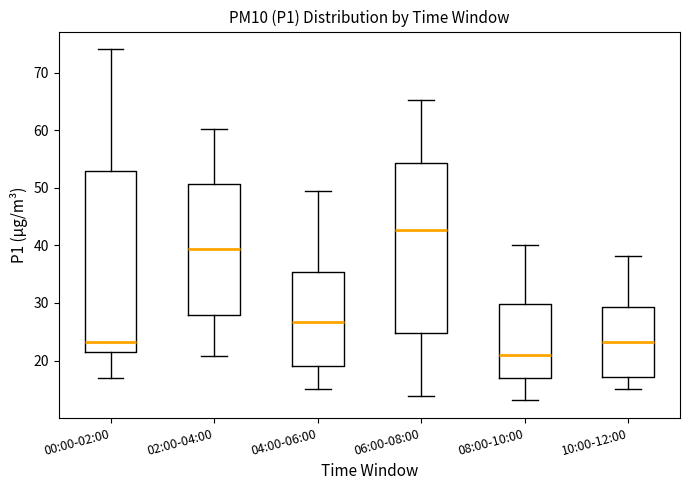

Where is the lower edge of the box for 02:00-04:00 on the y-axis? The values are not printed on the chart, so give them approximately, as read against the axis.

28